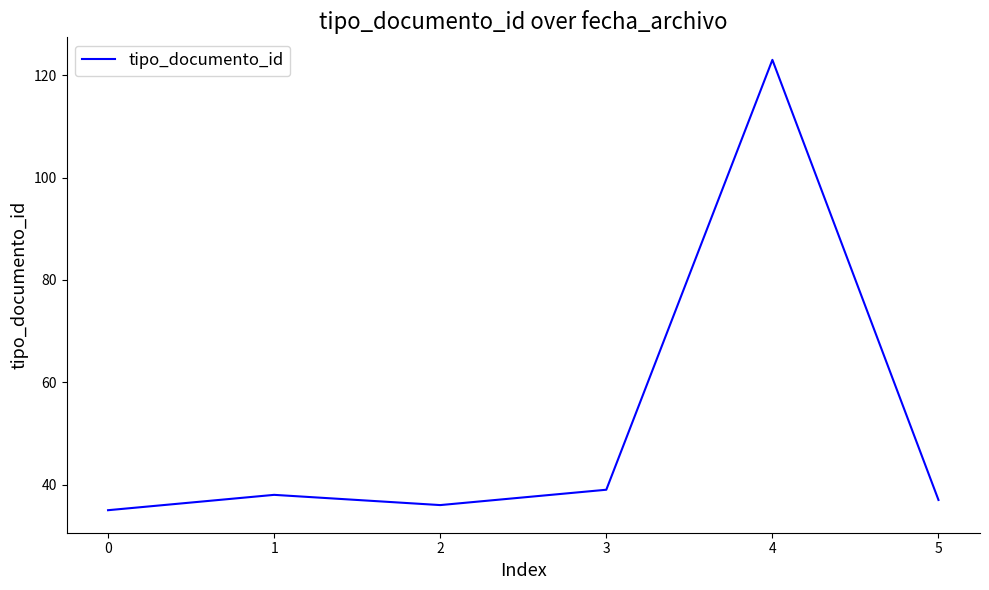

Reading left to right, what are all the values shown in this chart?

35	38	36	39	123	37